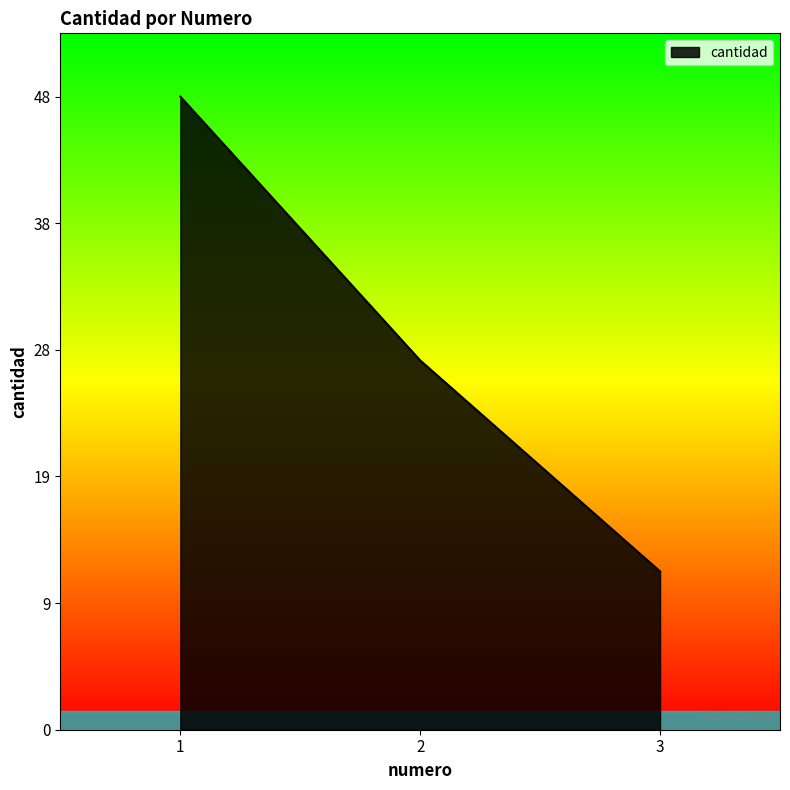

Does the chart display data point markers on the line(s)?

No